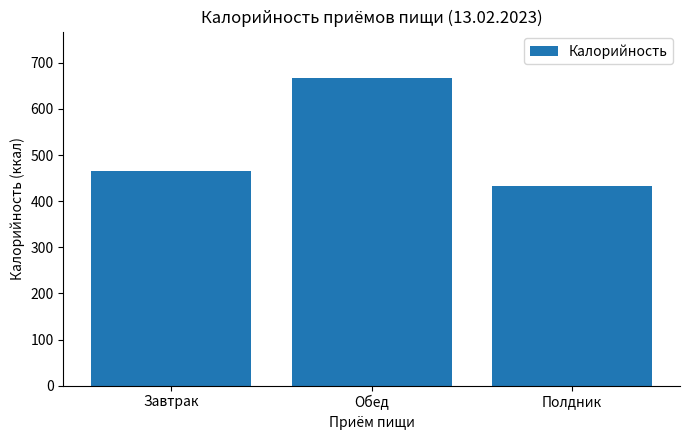

List the labels in order of value, smallest first.

Полдник, Завтрак, Обед